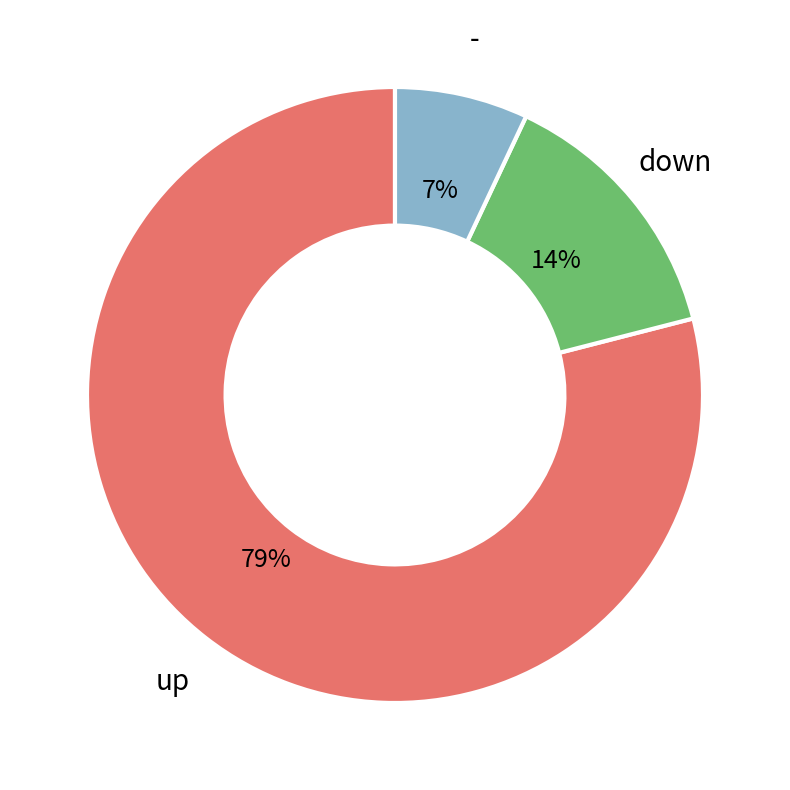

Is down the majority of the pie?

No